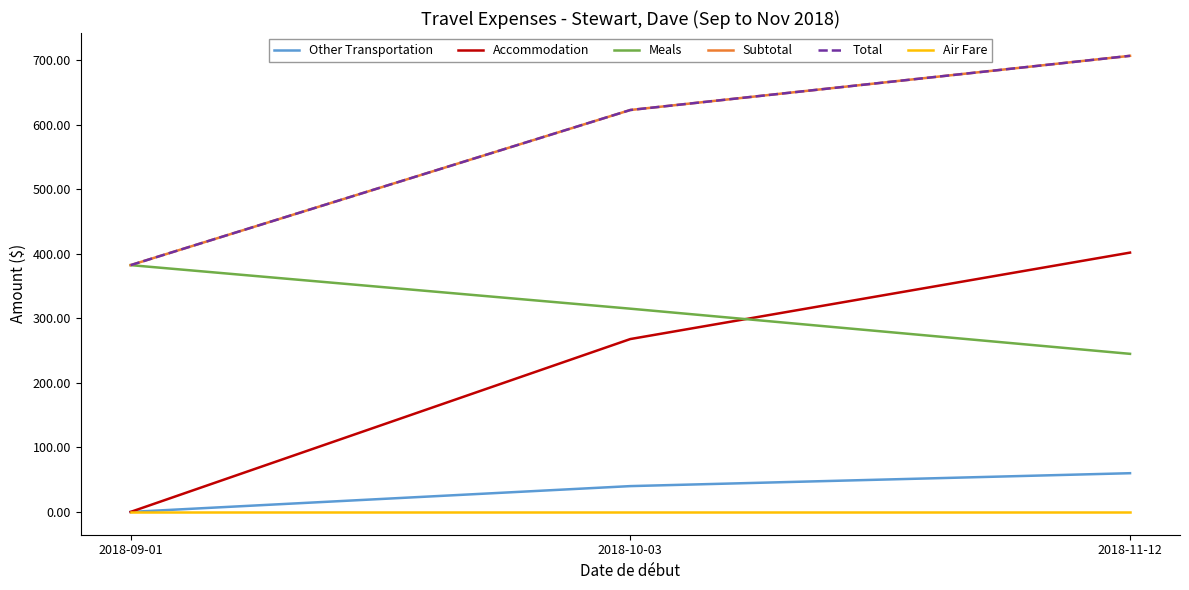

At which category is the sum across all series the highest?

2018-11-12